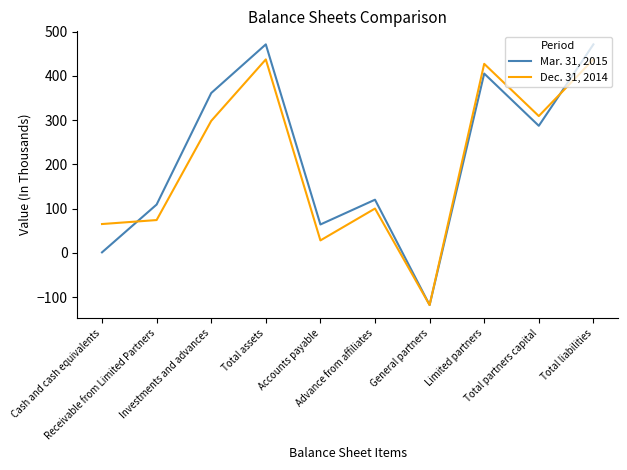

At which label is Mar. 31, 2015 closest to 176?

Advance from affiliates